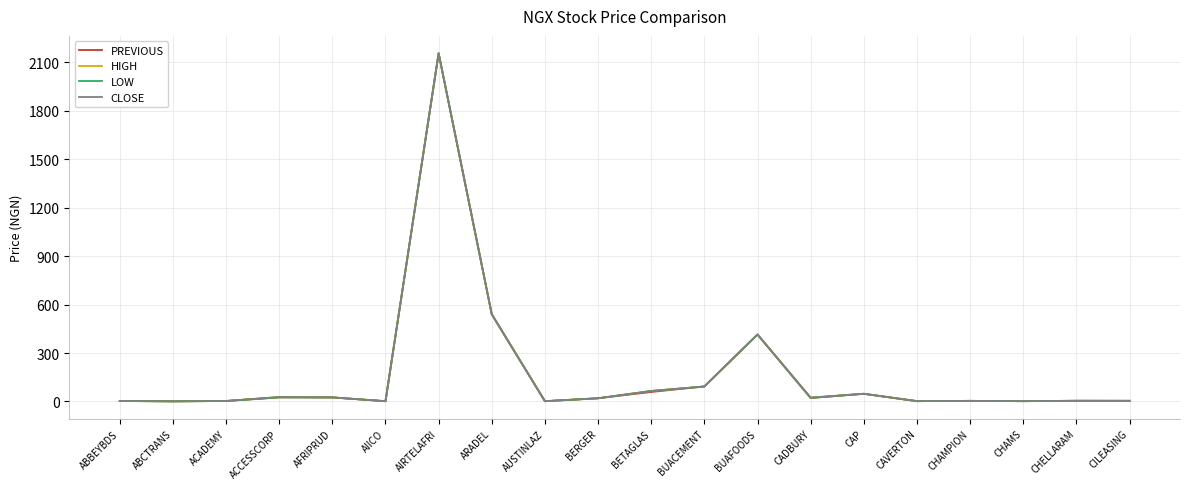

Where does the CLOSE series first go above 20?

ACCESSCORP